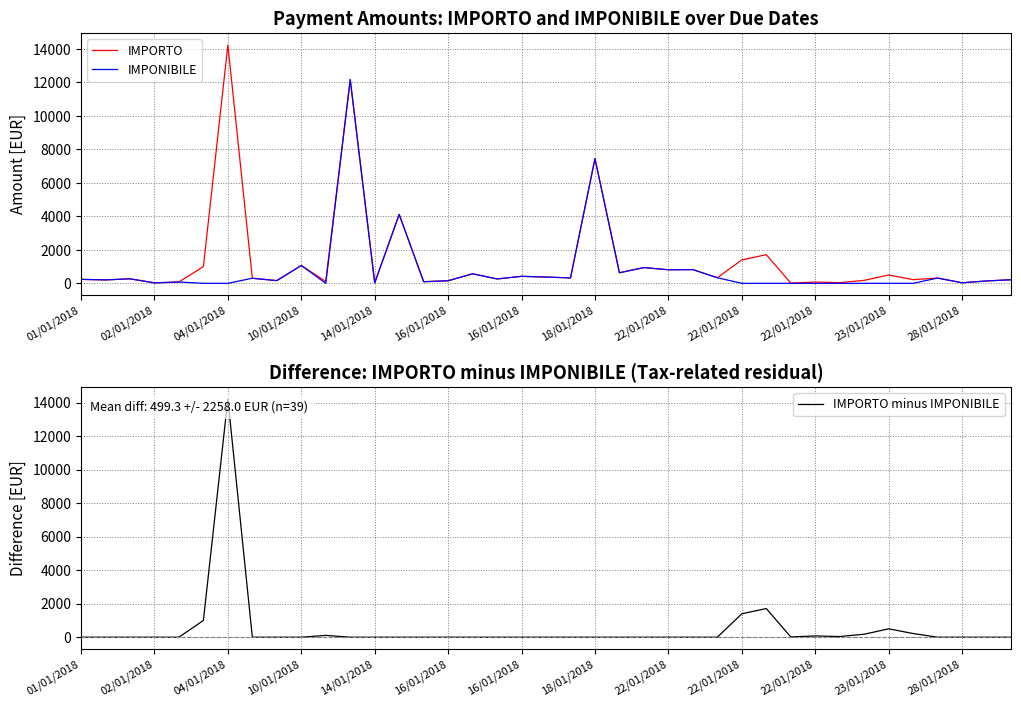

What is the difference between the IMPORTO values at 26 and 17?

72.1